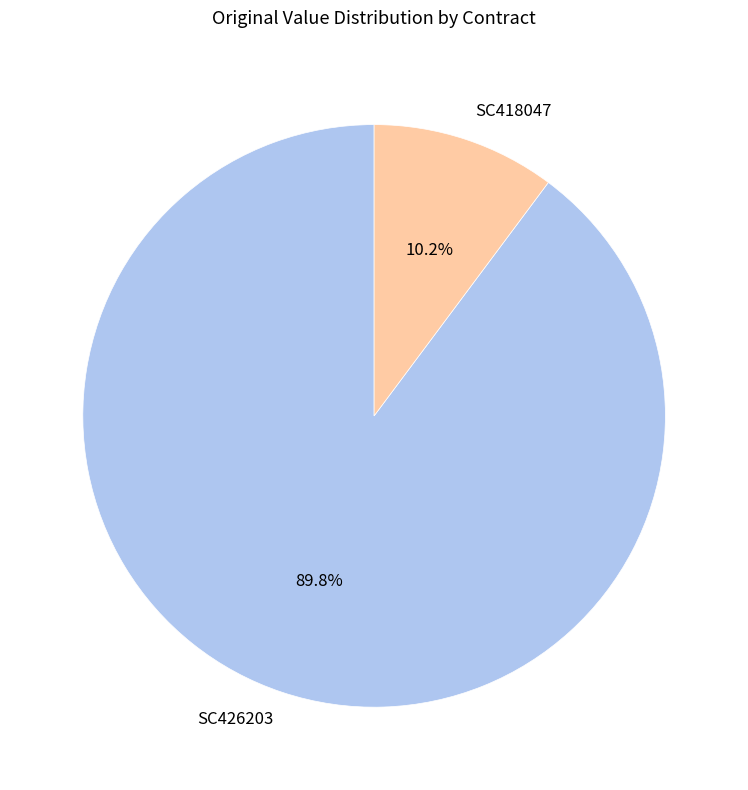

Is it true that SC418047 is 21% of the pie?

False